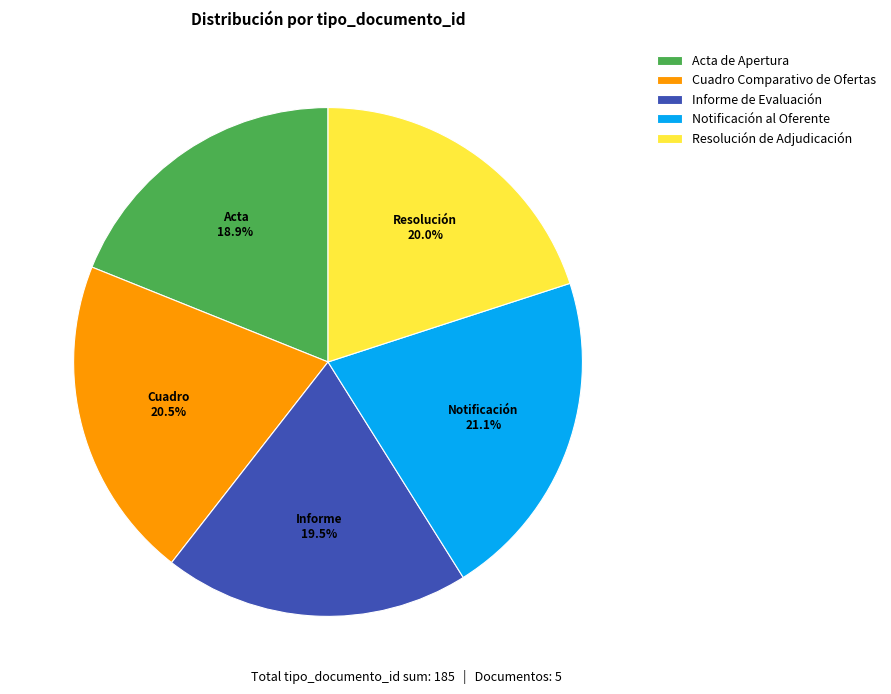

What is the ratio of the value at Acta de Apertura to the value at Cuadro Comparativo de Ofertas?

0.9